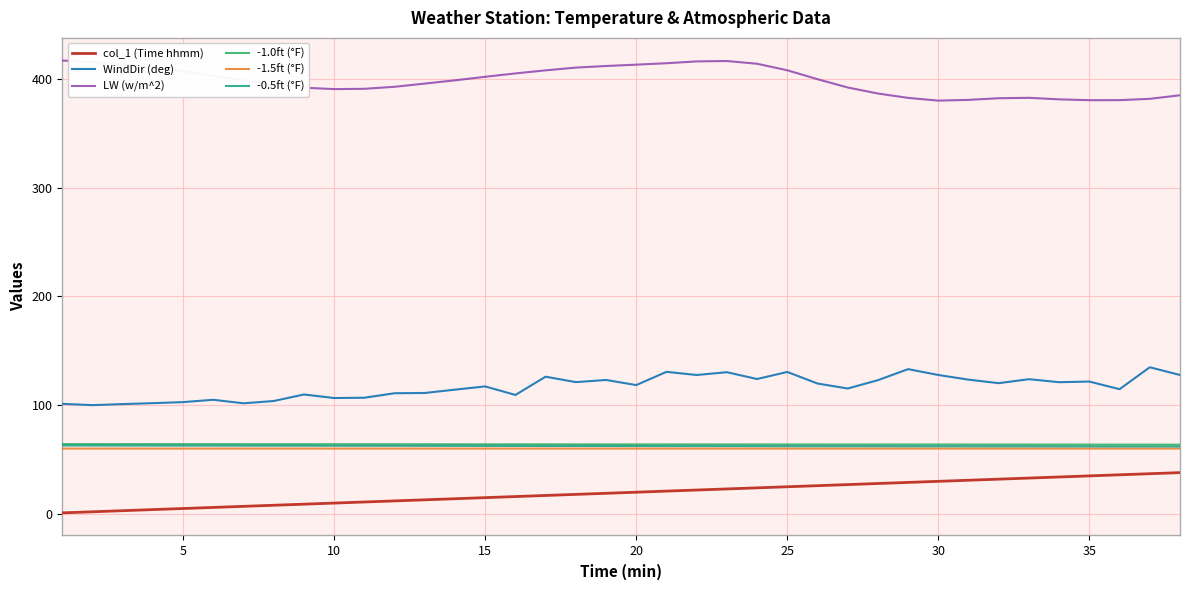

Which series has the largest total across all categories?

LW (w/m^2)